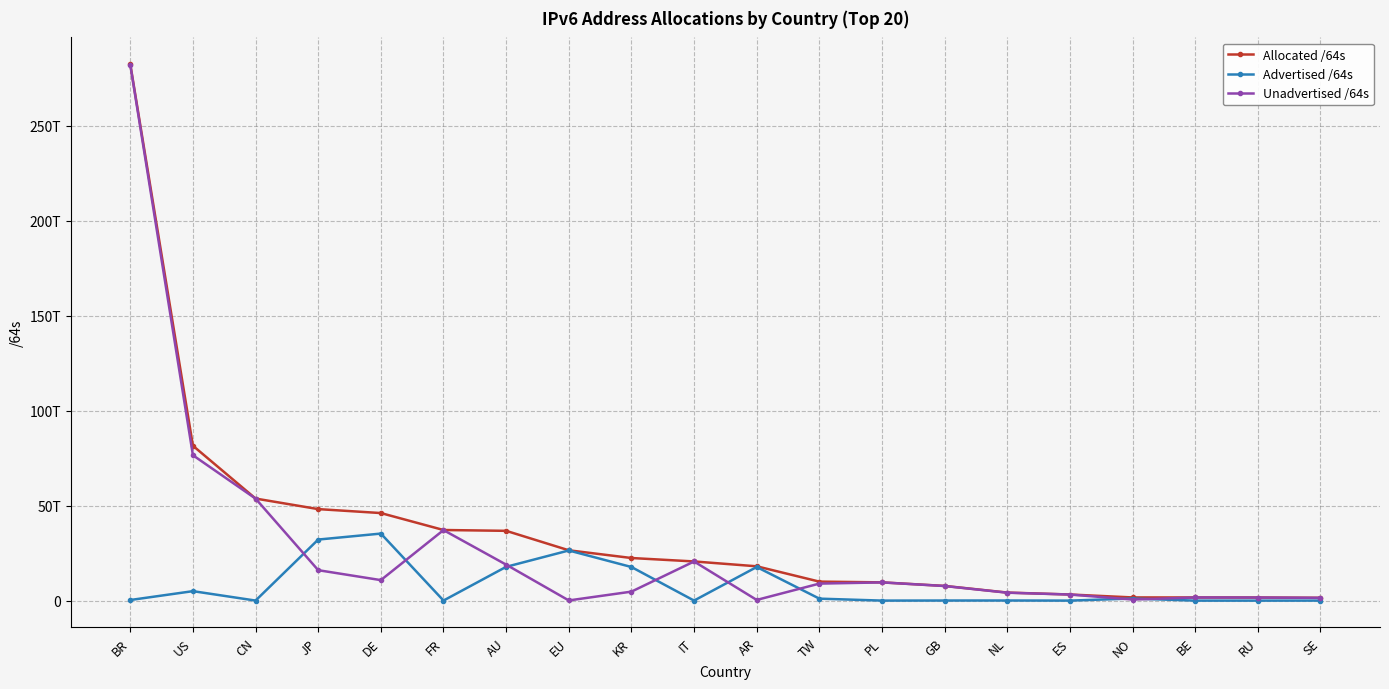

What are all the series names shown in the legend?

Allocated /64s, Advertised /64s, Unadvertised /64s